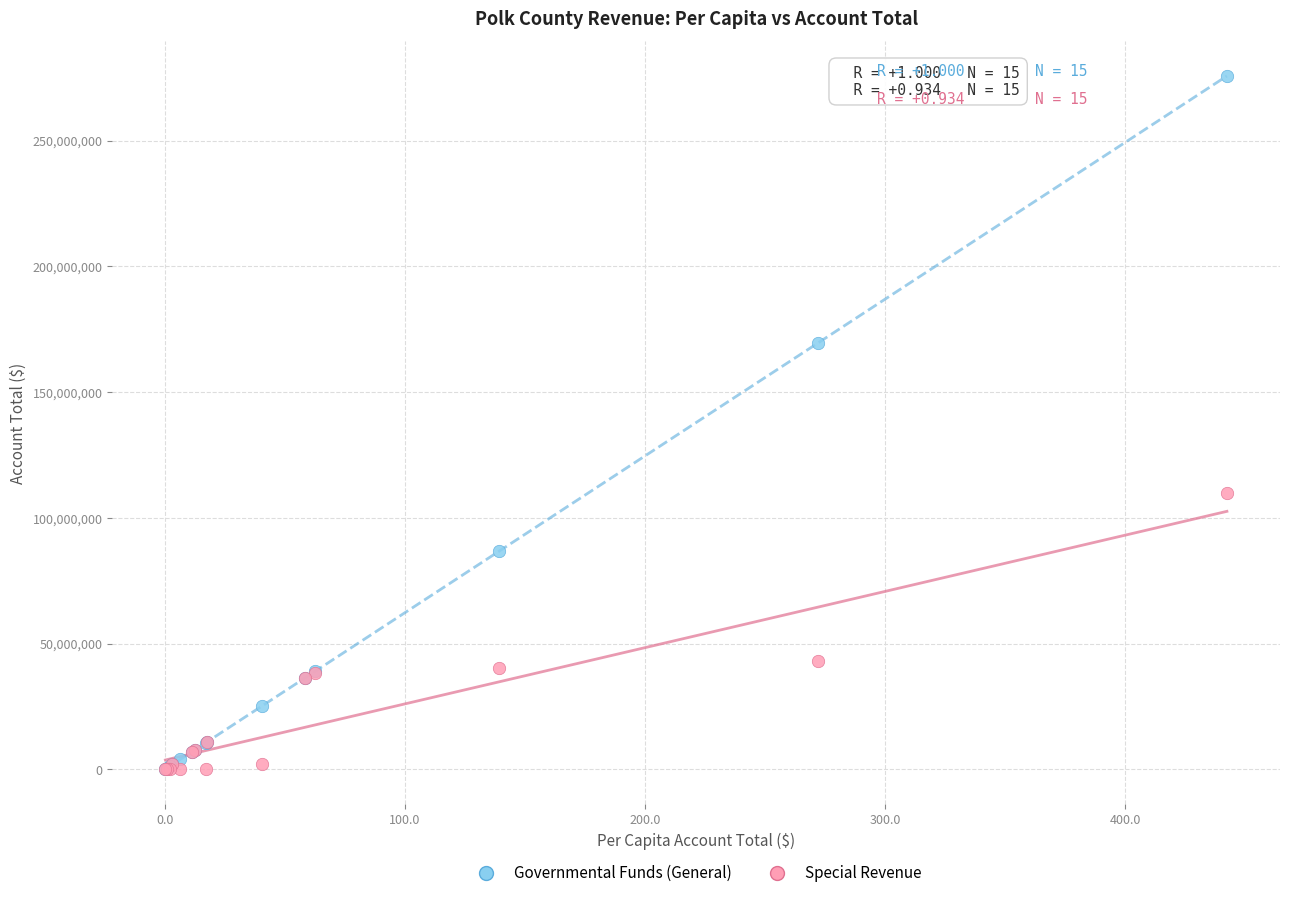

What are all the series names shown in the legend?

Governmental Funds (General), Special Revenue